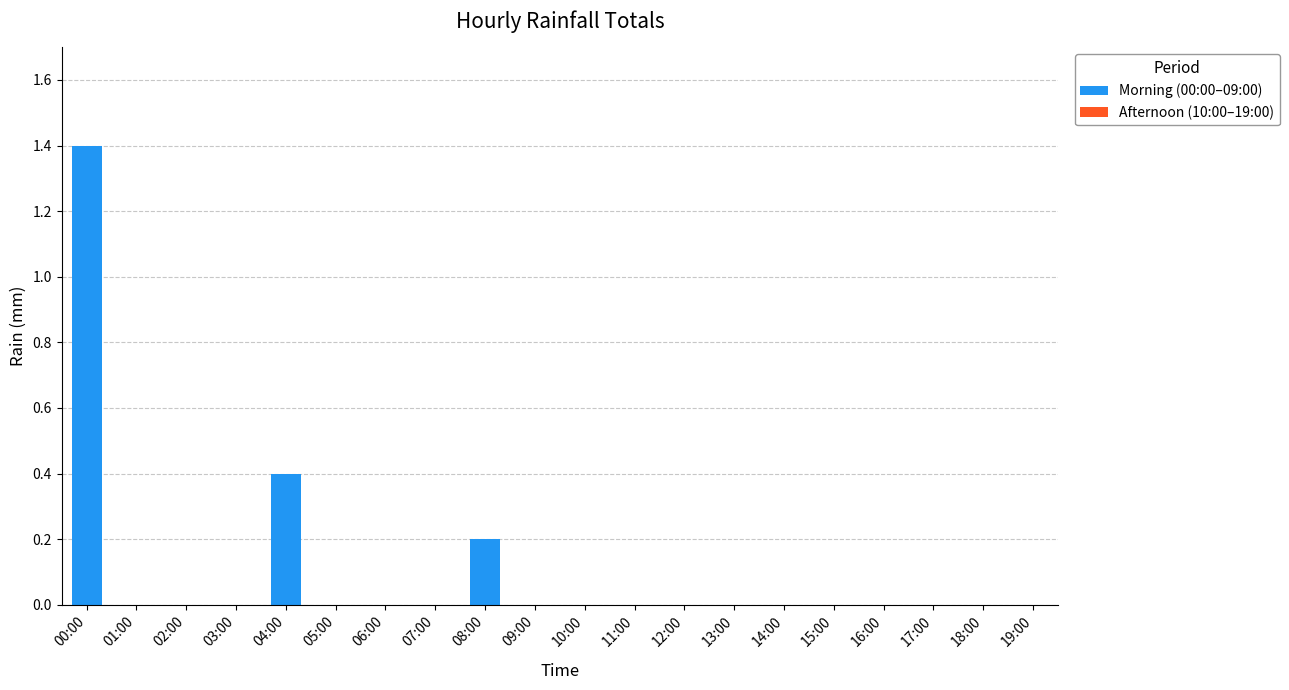

What is the greatest value displayed?

1.4